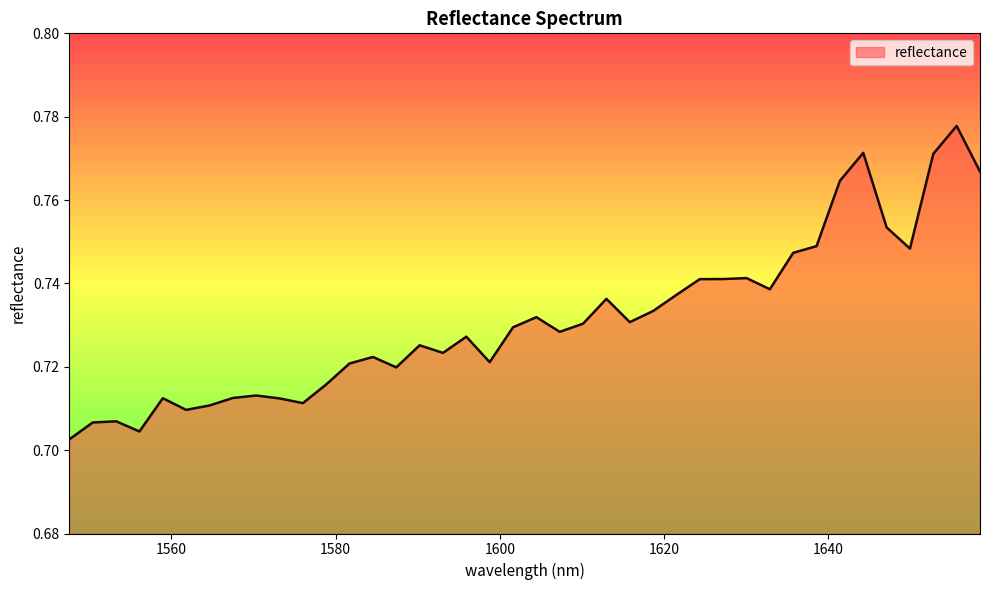

How many lines are shown in the chart?

1